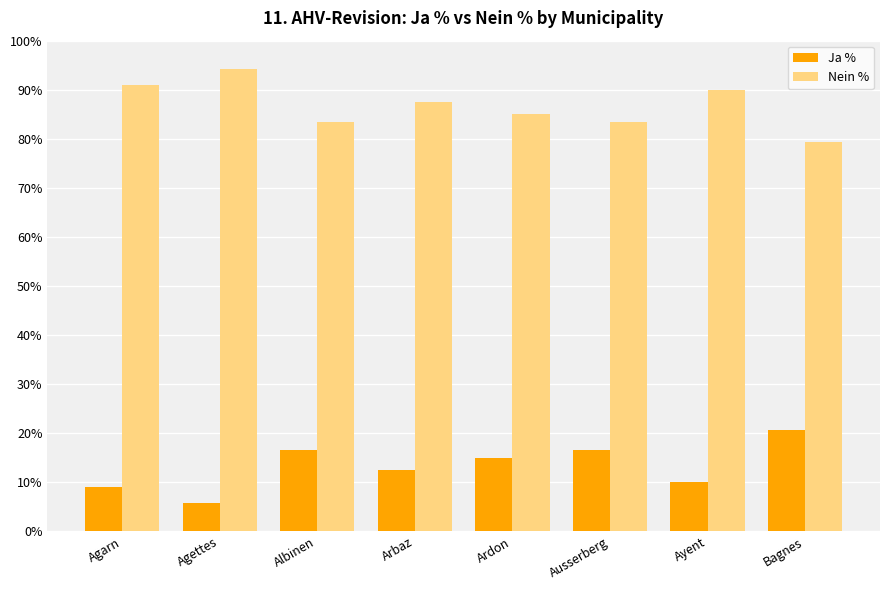

What is the label of the 4th bar from the left?

Arbaz